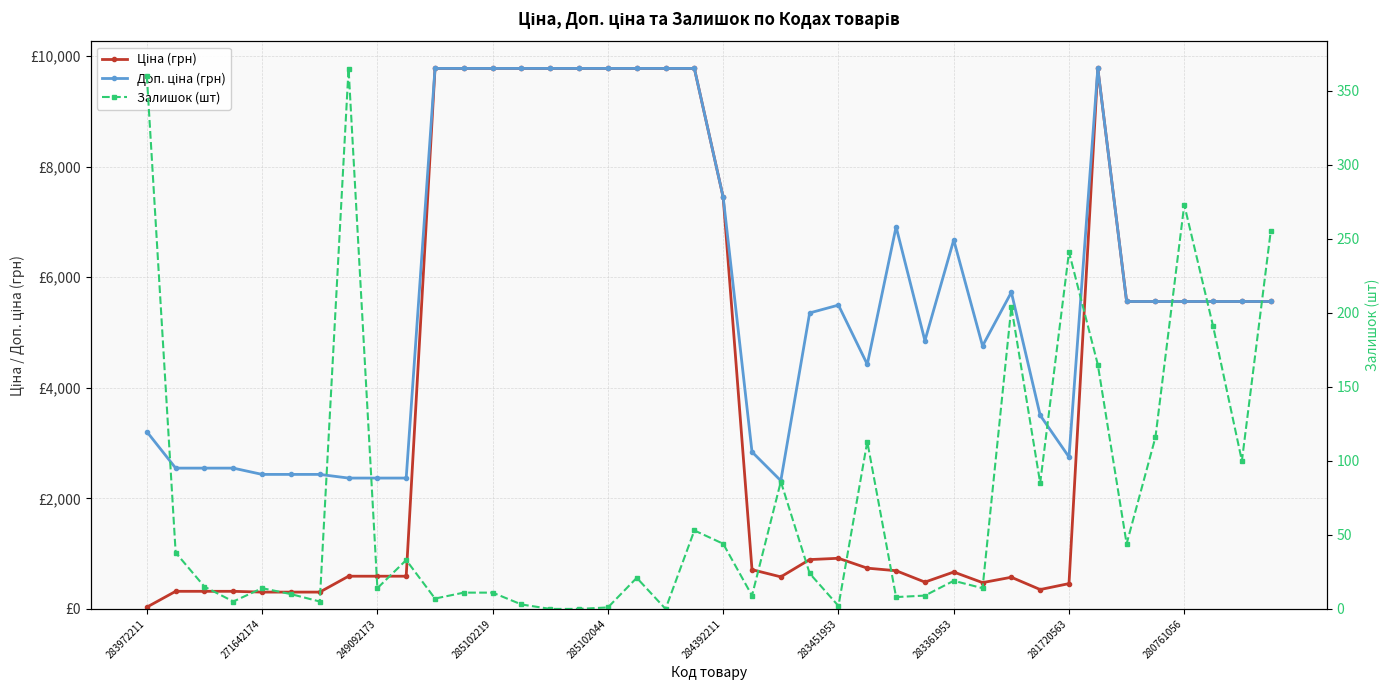

Reading left to right, extract all data points from this chart.

Ціна (грн): 32.0	318.3	318.3	318.3	304.1	304.1	304.1	591.6	591.6	591.6	9775.5	9775.5	9775.5	9775.5	9775.5	9775.5	9775.5	9775.5	9775.5	9775.5	7444.6	710.0	579.8	892.2	915.8	737.2	691.0	485.1	667.4	475.7	572.7	350.2	457.9	9775.5	5560.3	5560.3	5560.3	5560.3	5560.3	5560.3
Доп. ціна (грн): 3205.0	2546.4	2546.4	2546.4	2432.8	2432.8	2432.8	2366.5	2366.5	2366.5	9775.5	9775.5	9775.5	9775.5	9775.5	9775.5	9775.5	9775.5	9775.5	9775.5	7444.6	2839.8	2319.2	5353.1	5495.0	4423.0	6910.3	4851.4	6673.6	4756.7	5727.0	3502.5	2747.5	9775.5	5560.3	5560.3	5560.3	5560.3	5560.3	5560.3
Залишок (шт): 360.0	38.0	15.0	5.0	14.0	10.0	5.0	365.0	14.0	33.0	7.0	11.0	11.0	3.0	0.0	0.0	1.0	21.0	0.0	53.0	44.0	9.0	86.0	24.0	2.0	113.0	8.0	9.0	19.0	14.0	204.0	85.0	241.0	165.0	44.0	116.0	273.0	191.0	100.0	255.0